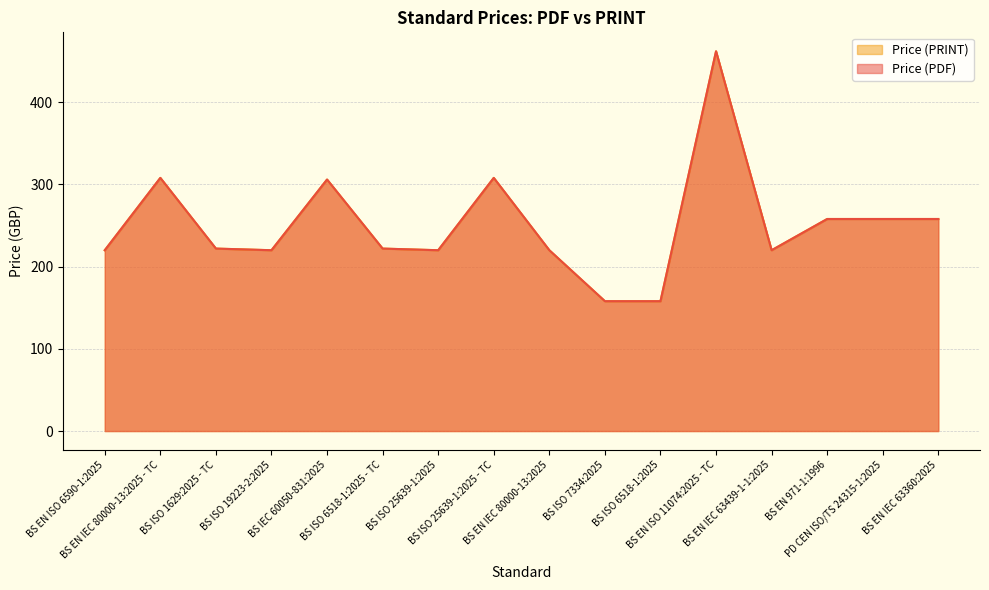

True or false: Price (PDF) has a value of 220 at BS EN IEC 80000-13:2025.

True